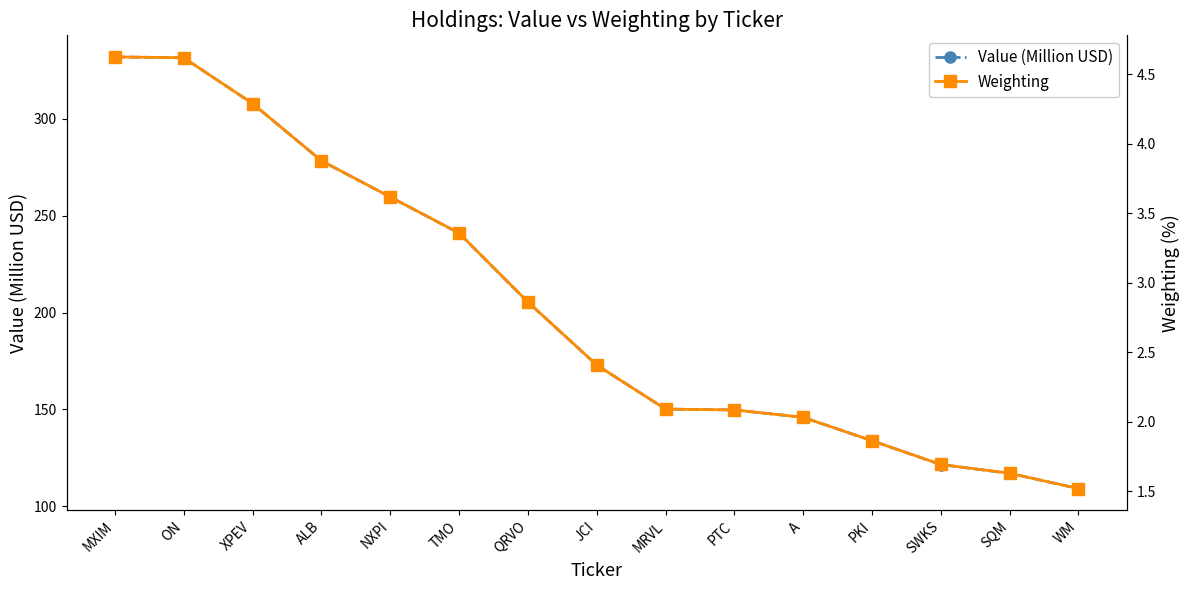

What are all the series names shown in the legend?

Value (Million USD), Weighting